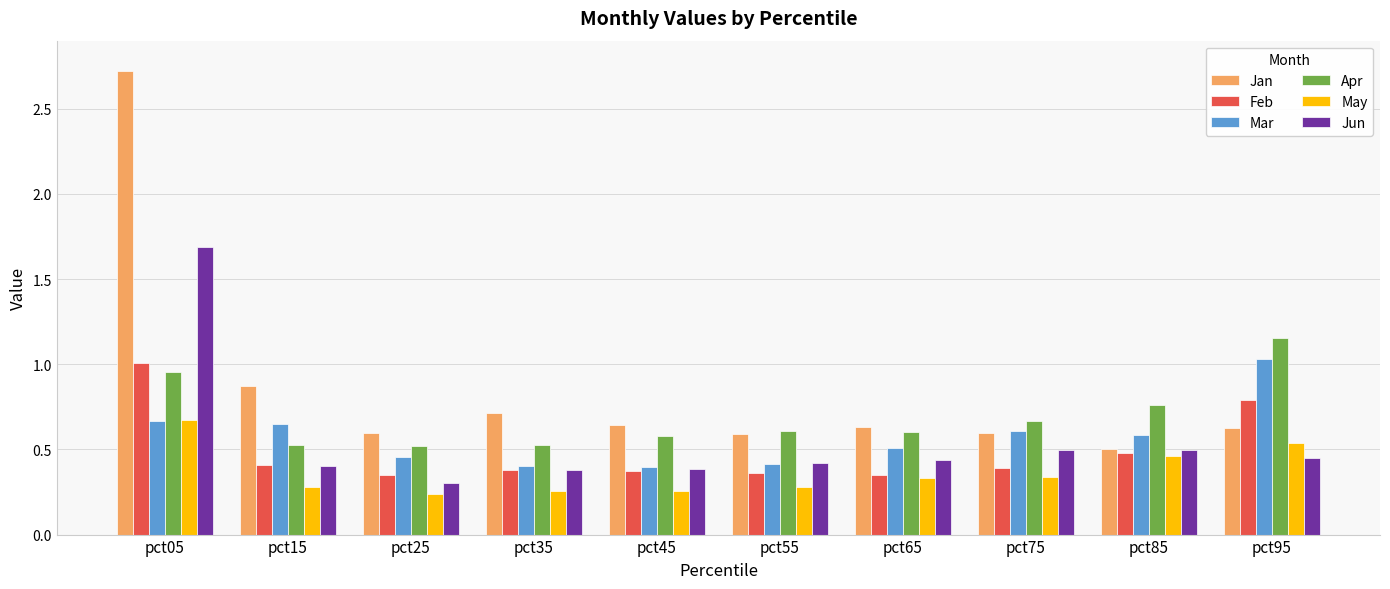

The value of Mar at pct05 is 0.7. True or false?

True